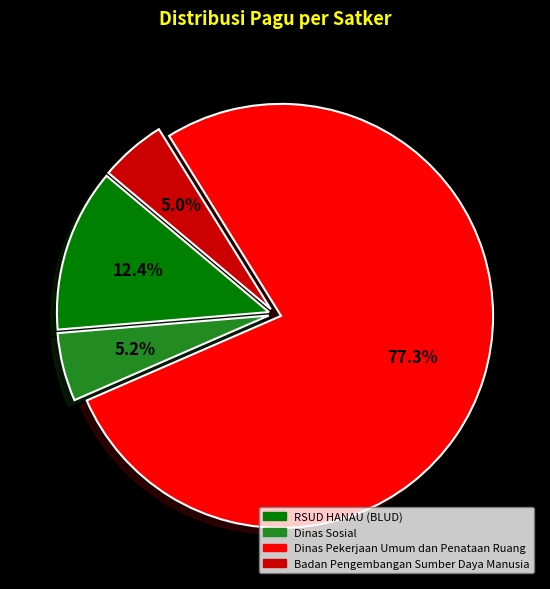

Does any single category account for the majority?

Yes